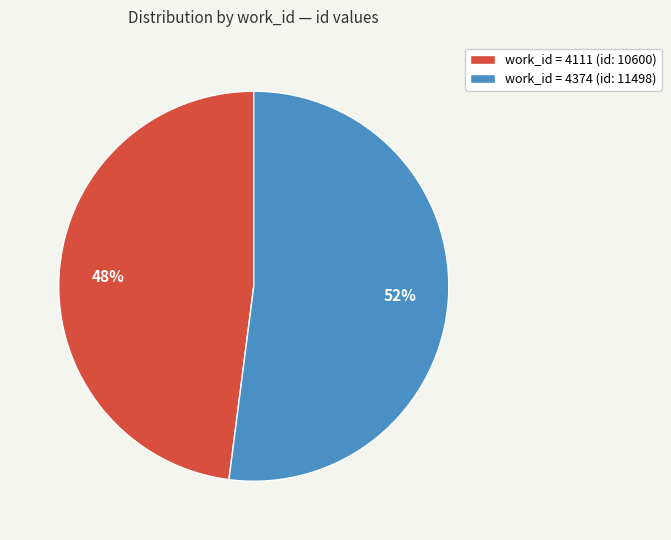

True or false: work_id = 4374 (id: 11498) accounts for 52% of the total.

True